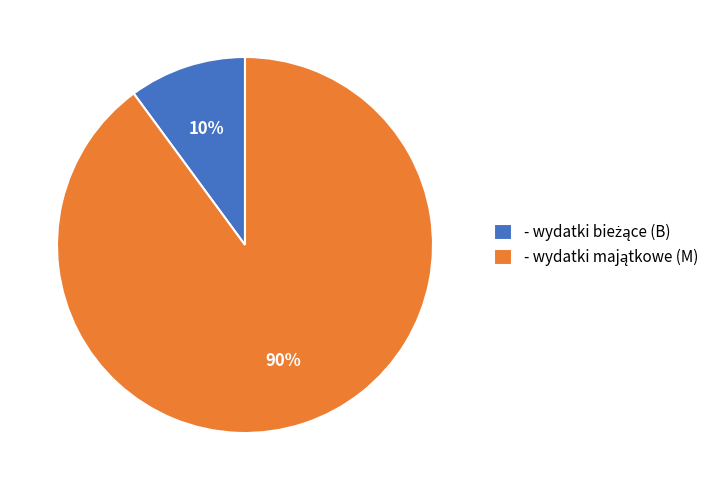

To the nearest percent, what is the average slice percentage?

50%